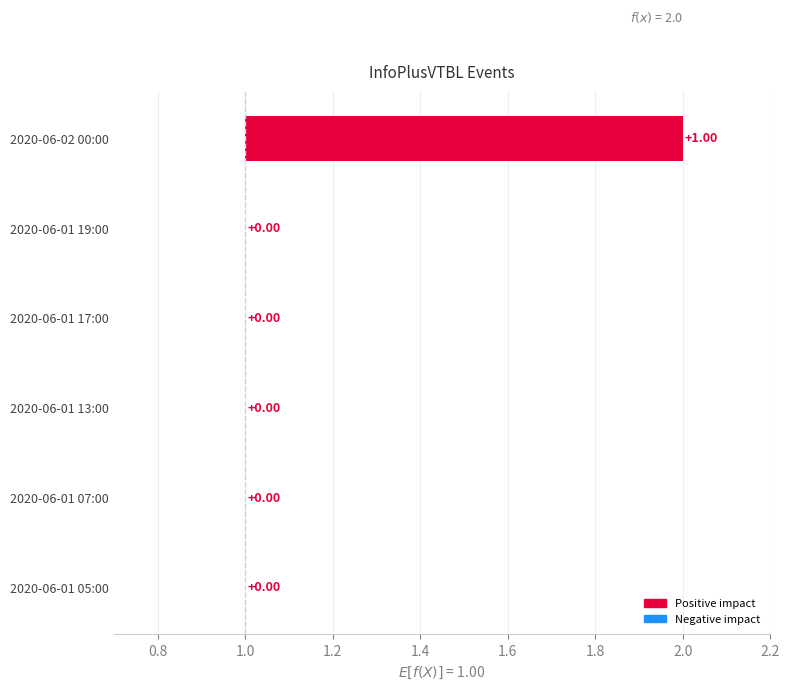

Does the chart contain stacked bars?

No